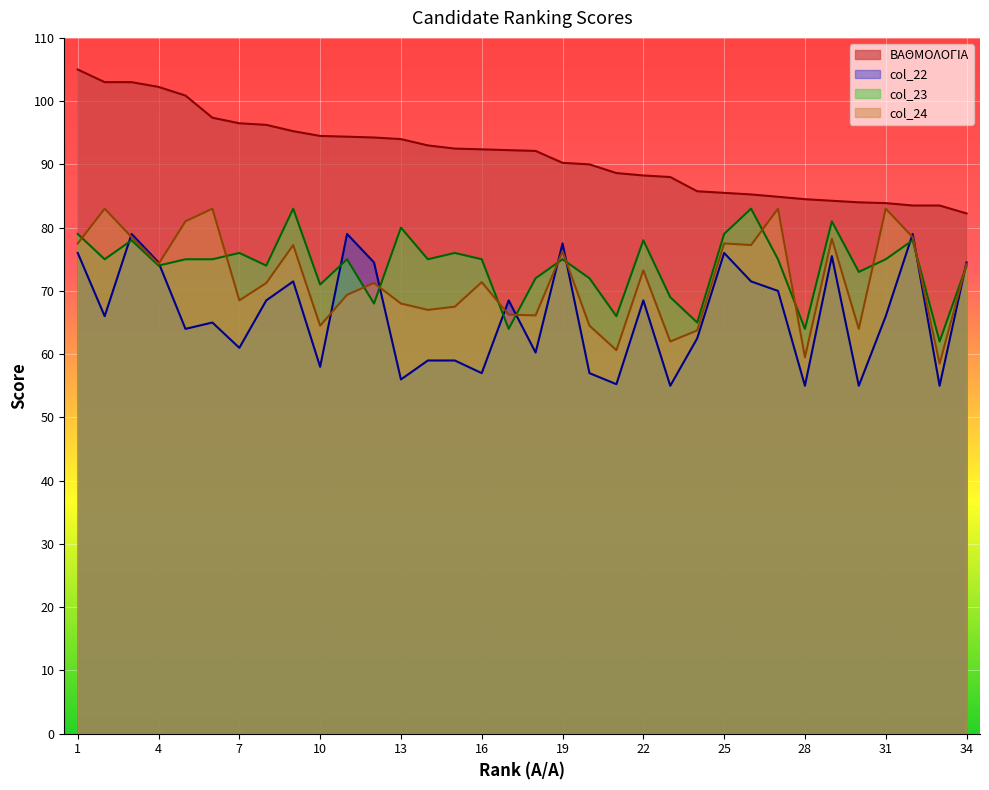

At which category does col_24 reach its first local peak?

2